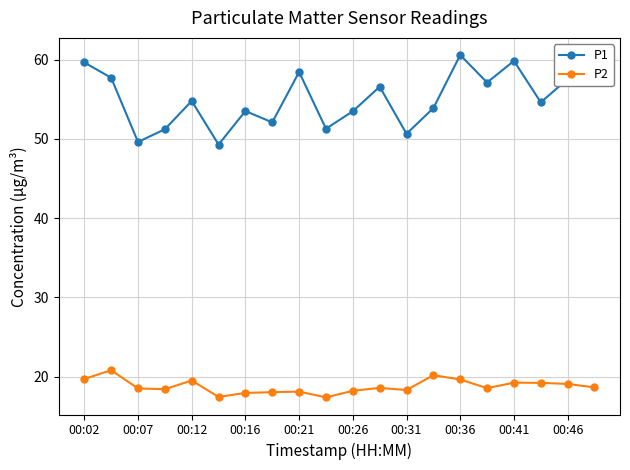

What is the sum of all P1 values?

1098.8